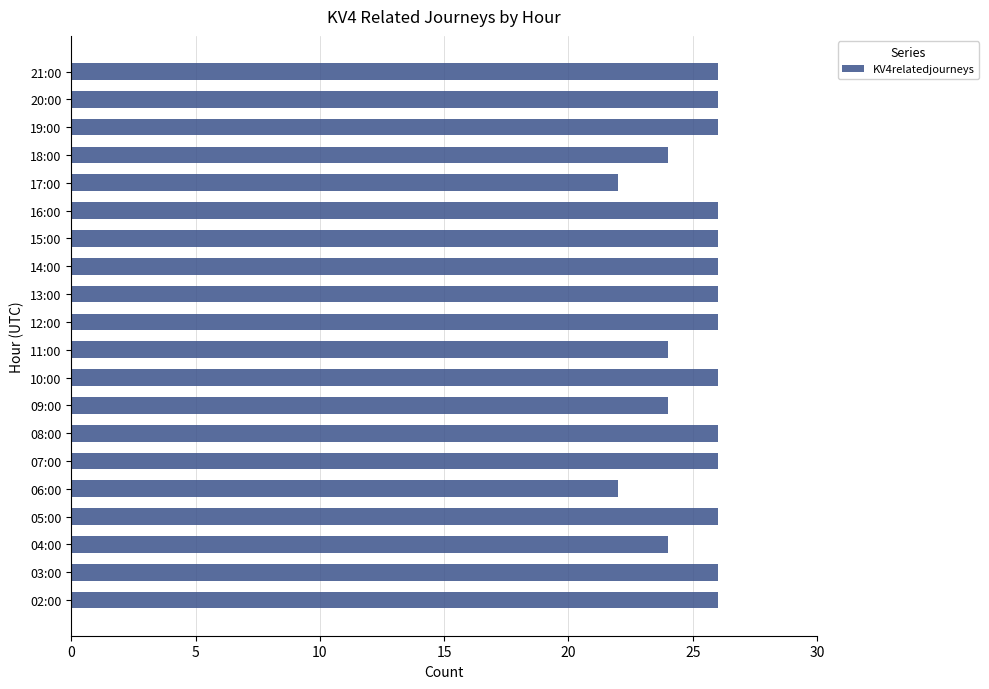

Approximately how many times larger is the value at 07:00 compared to 21:00?

1.0